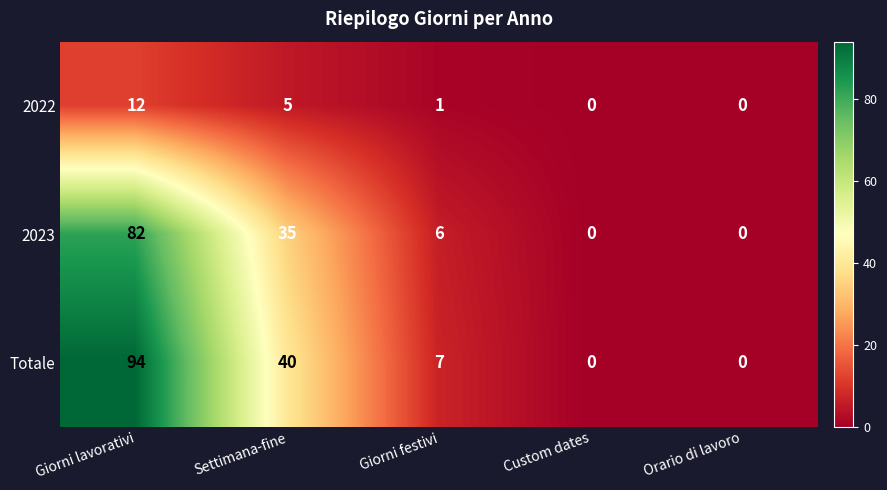

Which series has the largest total across all categories?

Totale